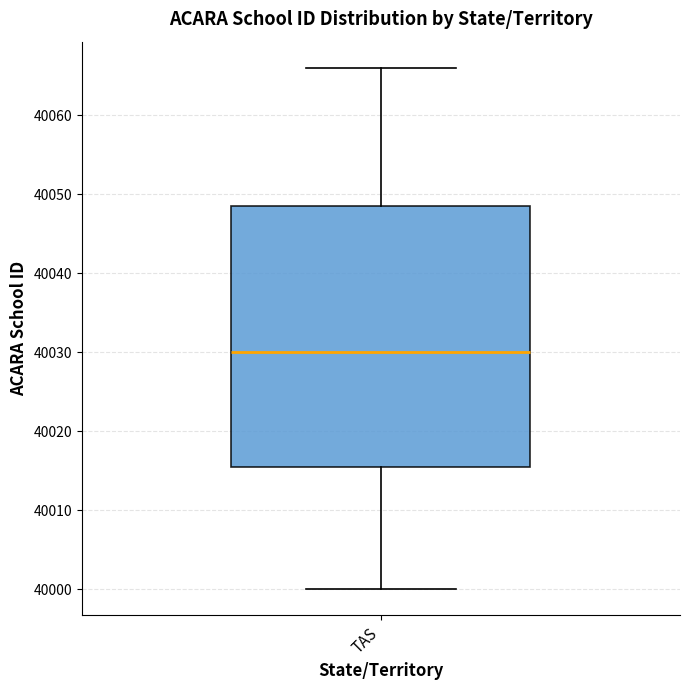

Where is the lower edge of the box for TAS on the y-axis? The values are not printed on the chart, so give them approximately, as read against the axis.

40016